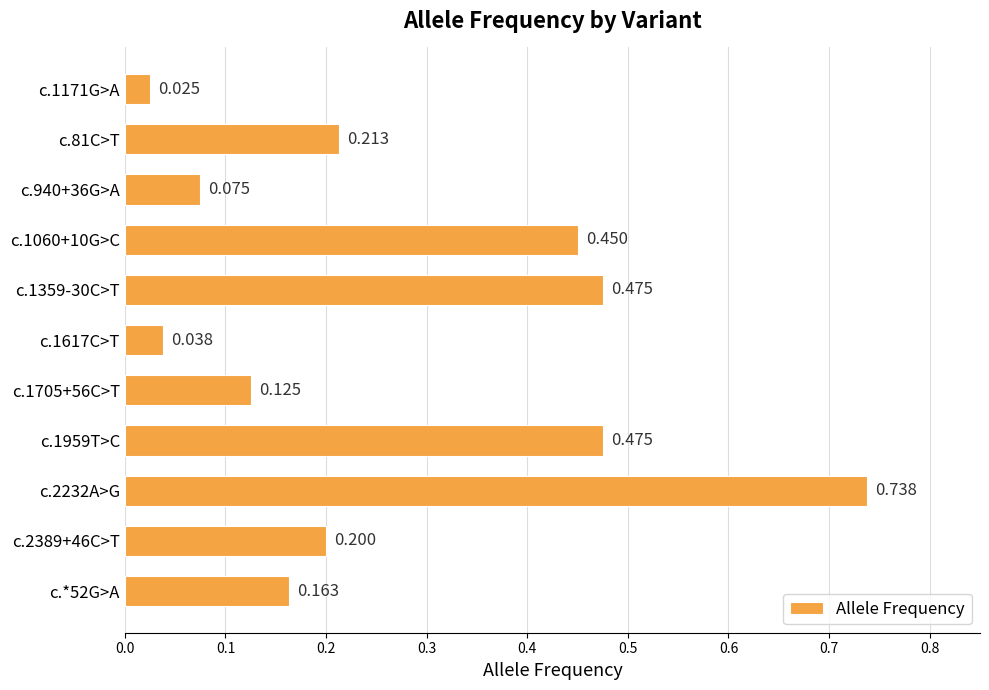

What is the difference between the maximum and second lowest values?

0.7